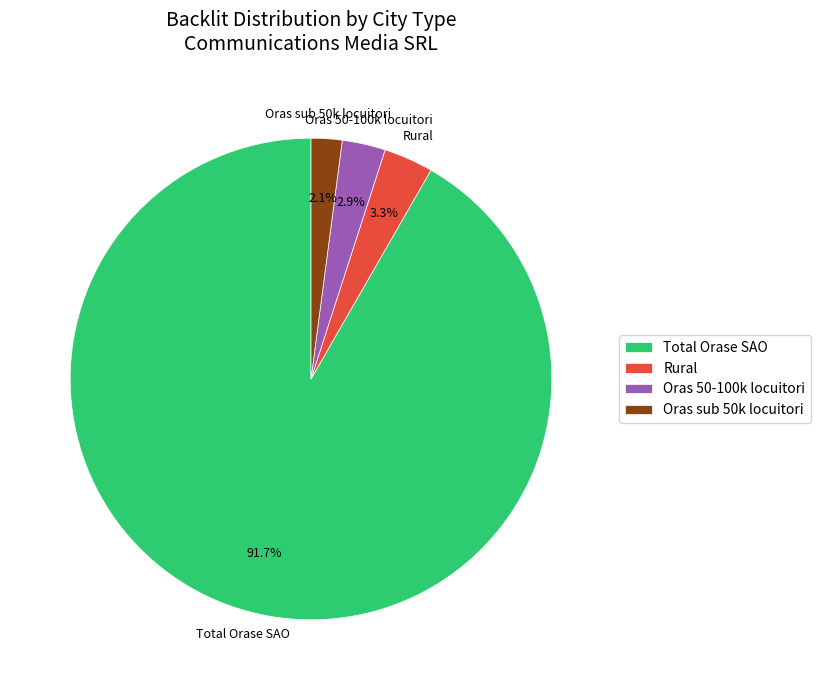

What is the ratio of the value at Rural to the value at Oras 50-100k locuitori?

1.1